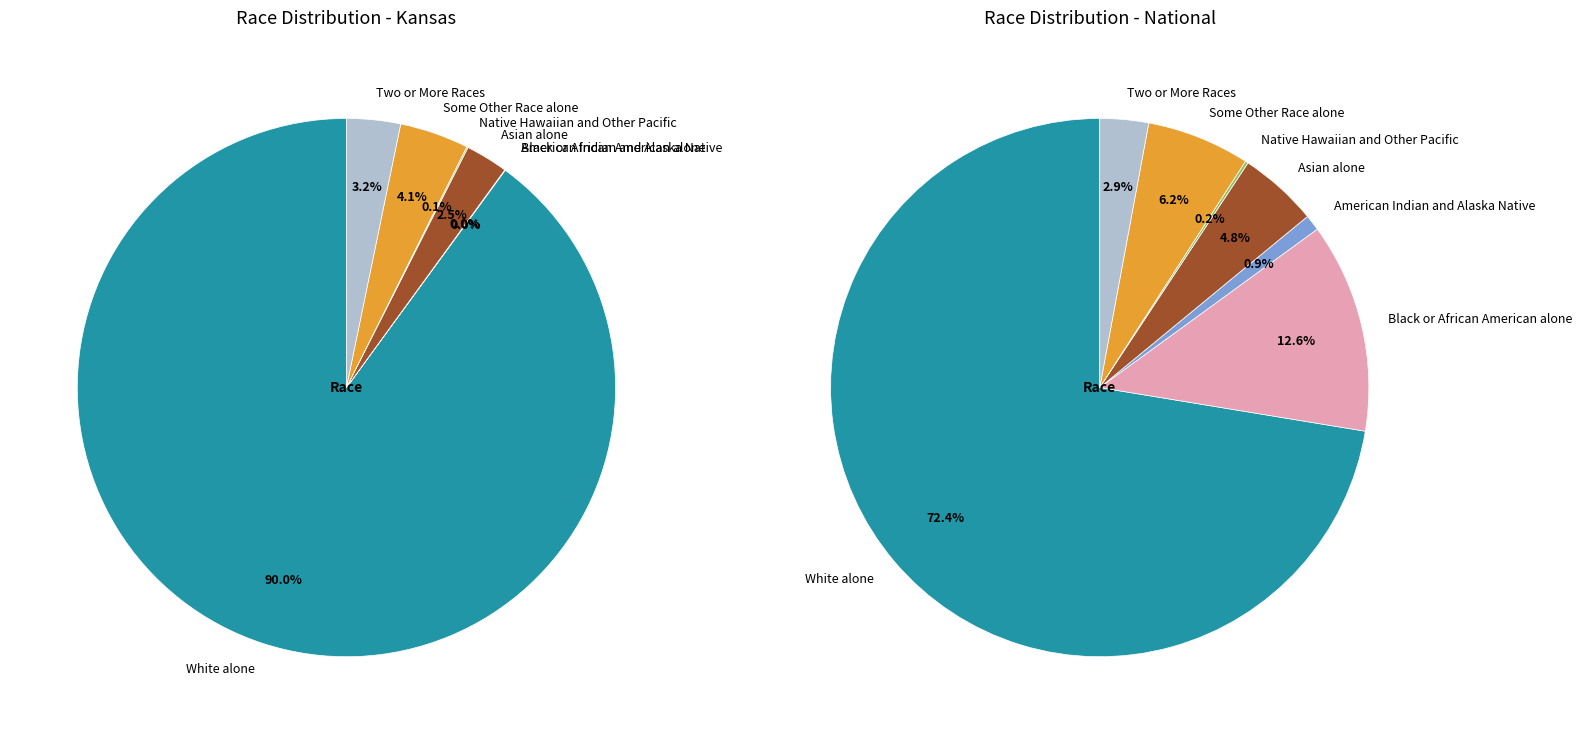

Rank the series at Asian alone from lowest to highest value.

Kansas, National